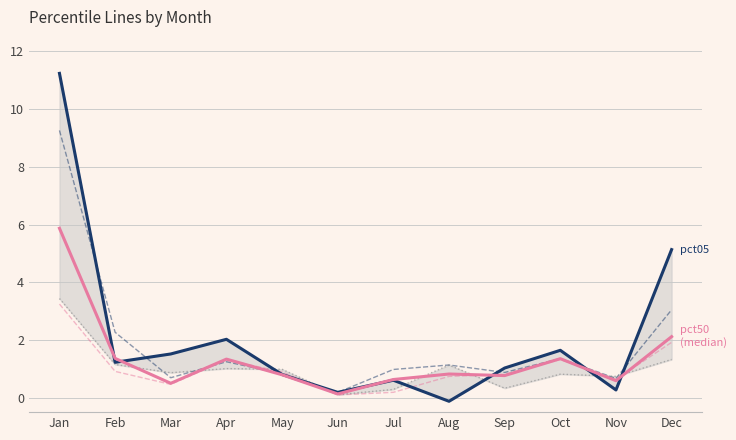

How many data points does each series have?

12